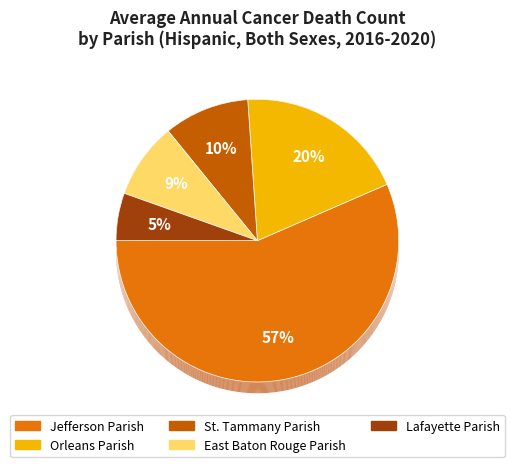

Approximately how many times larger is the value at St. Tammany Parish compared to Jefferson Parish?

0.2